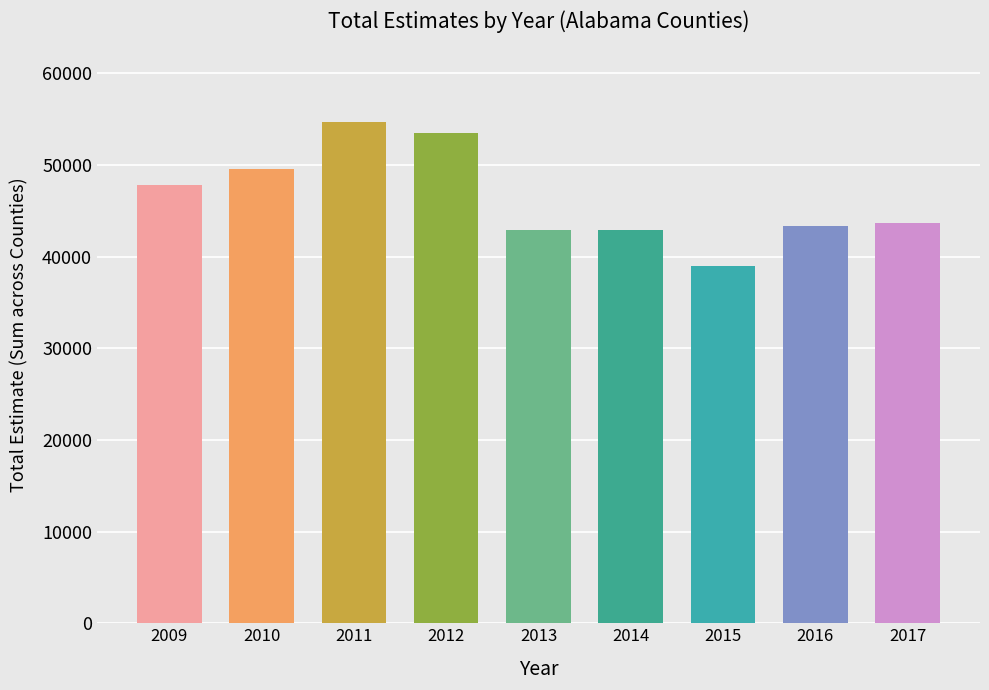

What is the approximate value at 2014, to the nearest 100?

42900